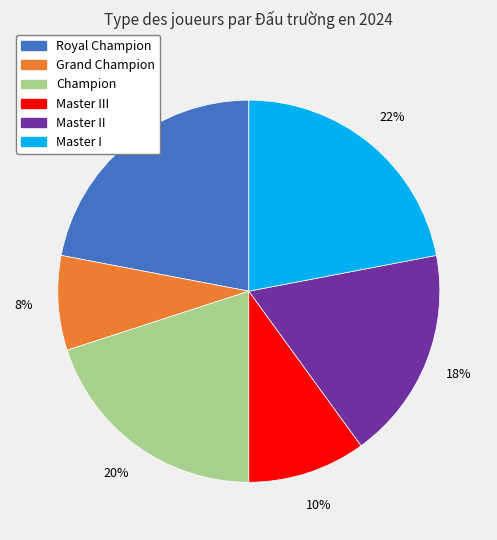

Count the number of slices in the pie.

6